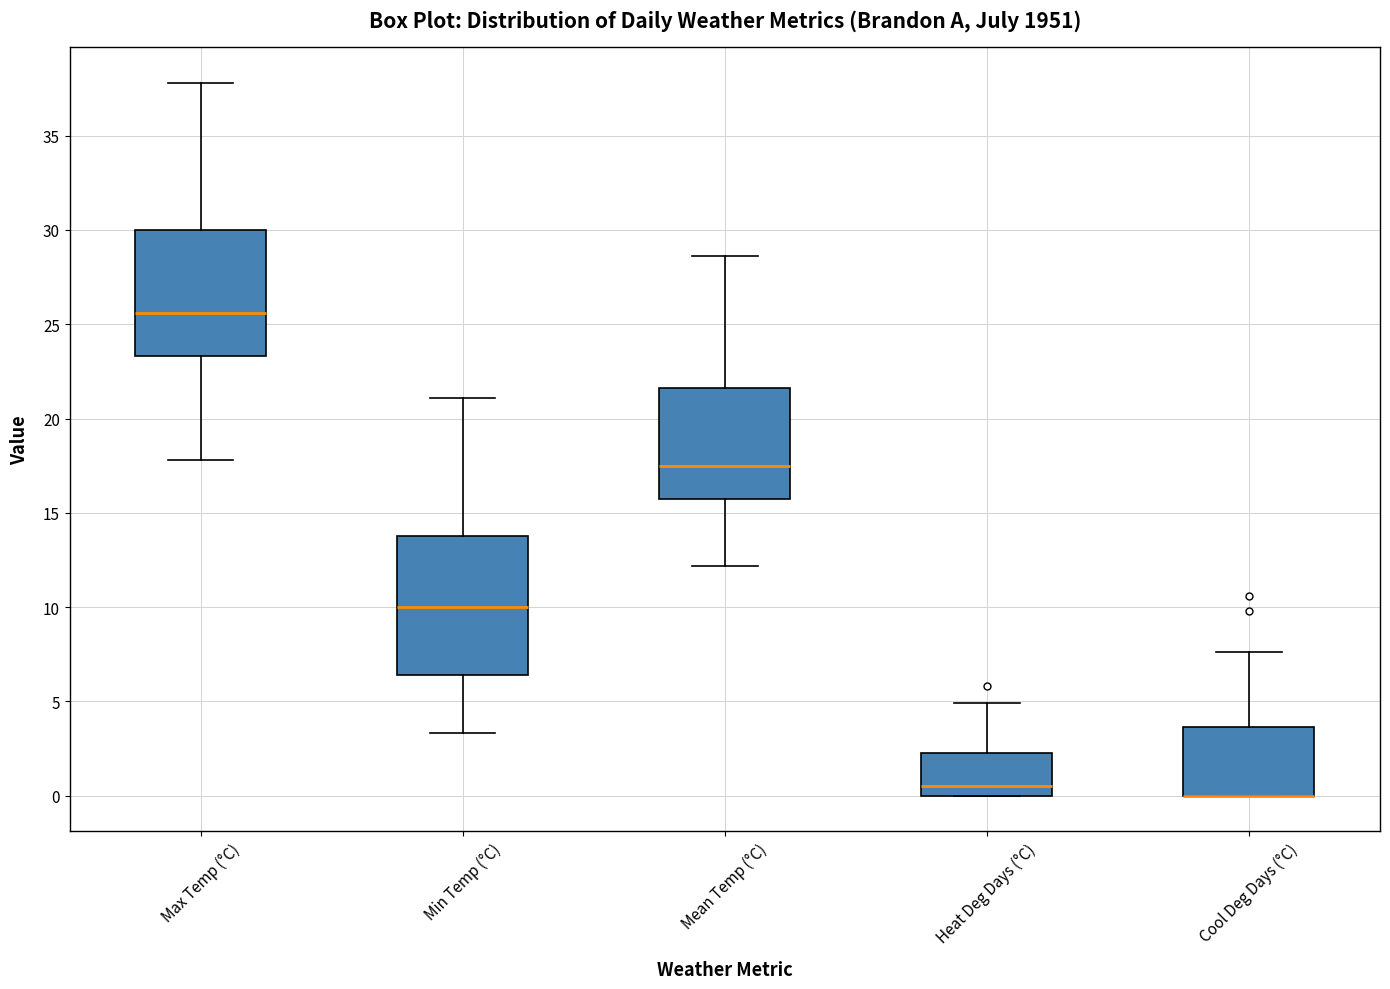

Comparing the boxes themselves (not the whiskers), which one is the tallest?

Min Temp (°C)